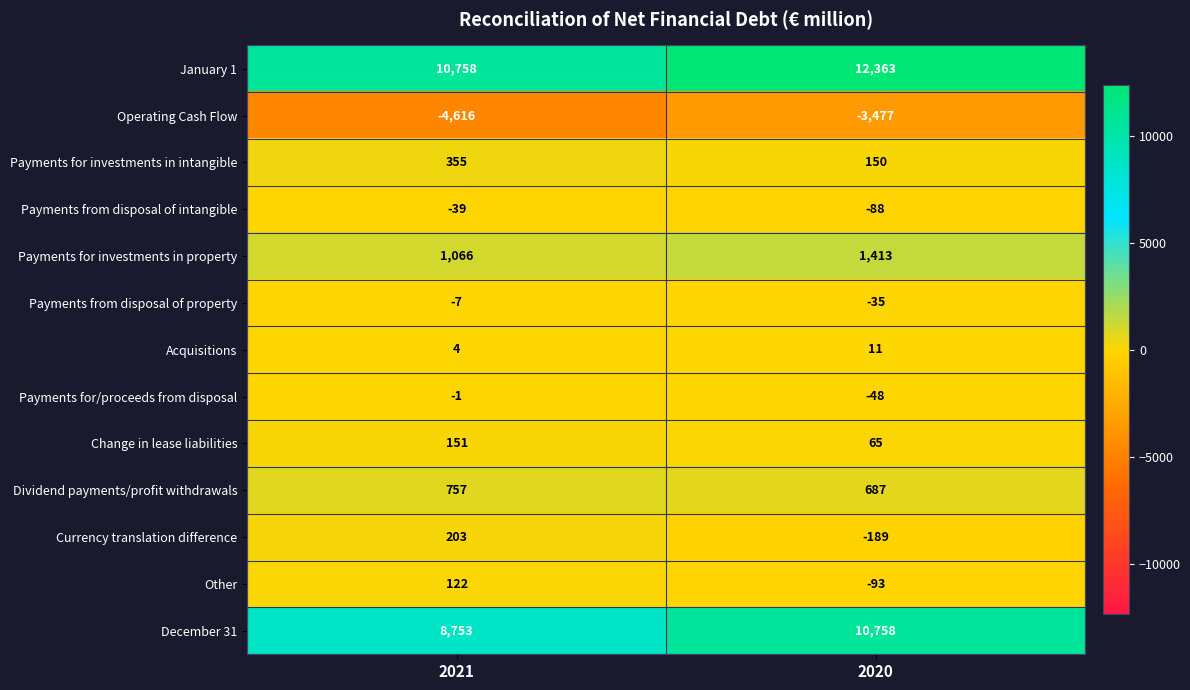

What is the sum of all Other values?

29